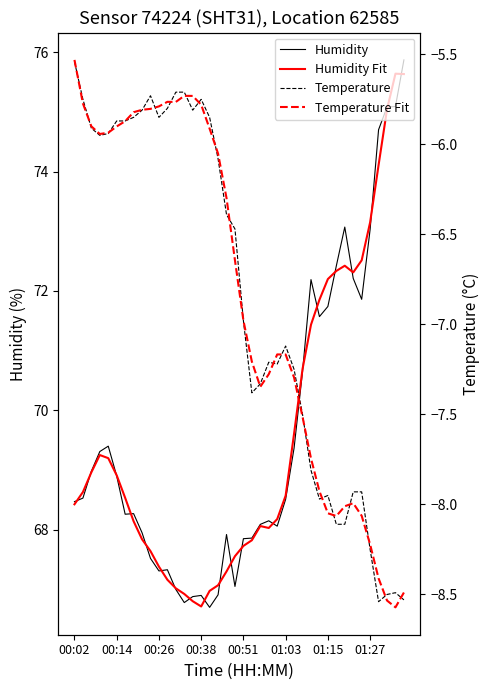

True or false: Temperature Fit has more than 2 points higher than both neighbors.

True